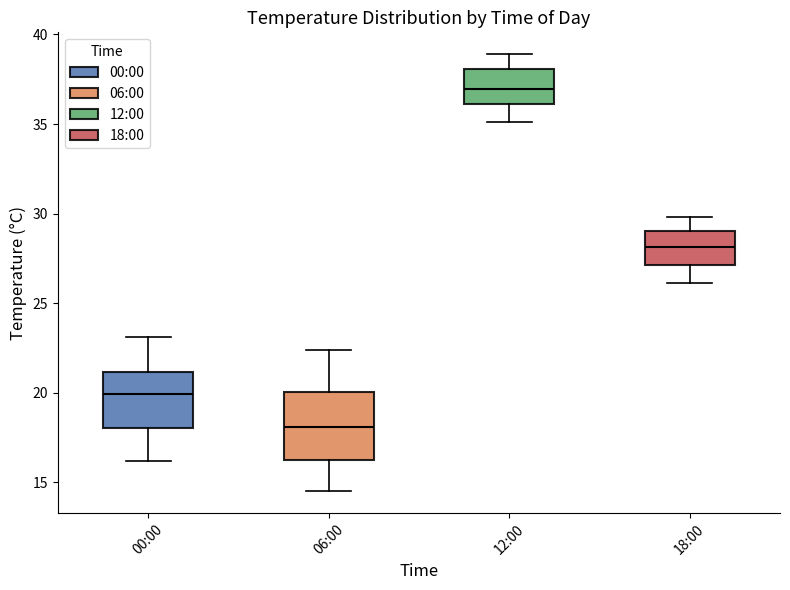

Comparing the boxes themselves (not the whiskers), which one is the tallest?

06:00